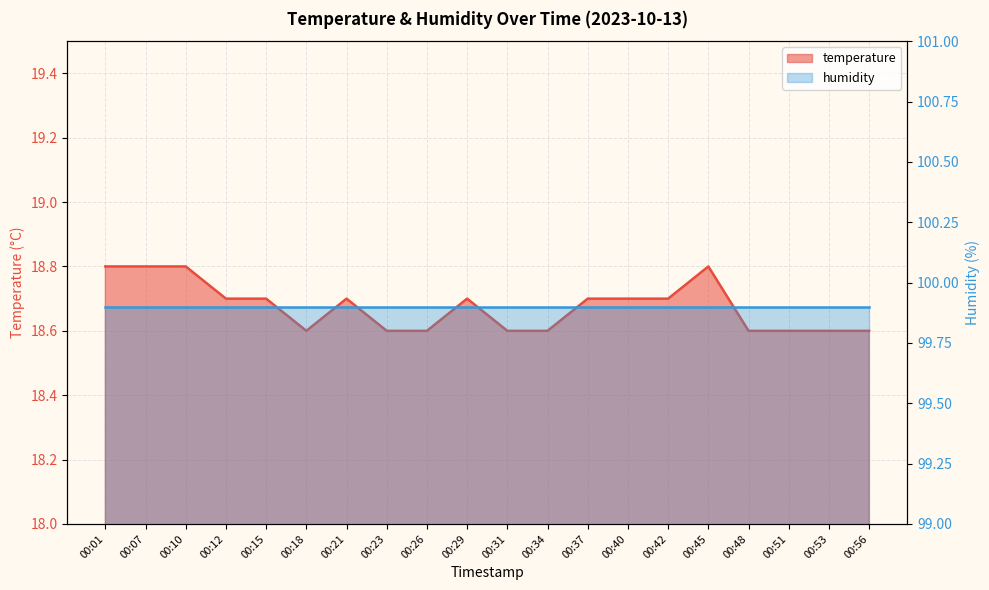

Reading left to right, extract all data points from this chart.

00:01=18.8	00:07=18.8	00:10=18.8	00:12=18.7	00:15=18.7	00:18=18.6	00:21=18.7	00:23=18.6	00:26=18.6	00:29=18.7	00:31=18.6	00:34=18.6	00:37=18.7	00:40=18.7	00:42=18.7	00:45=18.8	00:48=18.6	00:51=18.6	00:53=18.6	00:56=18.6